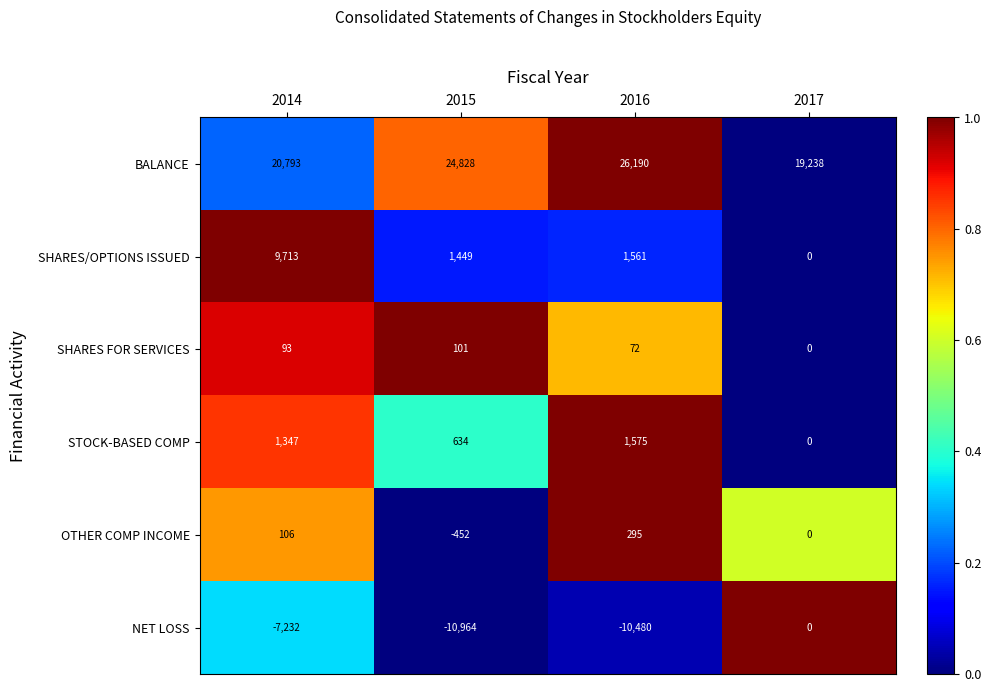

Reading left to right, extract all data points from this chart.

BALANCE: 20793	24828	26190	19238
SHARES/OPTIONS ISSUED: 9713	1449	1561	0
SHARES FOR SERVICES: 93	101	72	0
STOCK-BASED COMP: 1347	634	1575	0
OTHER COMP INCOME: 106	-452	295	0
NET LOSS: -7232	-10964	-10480	0